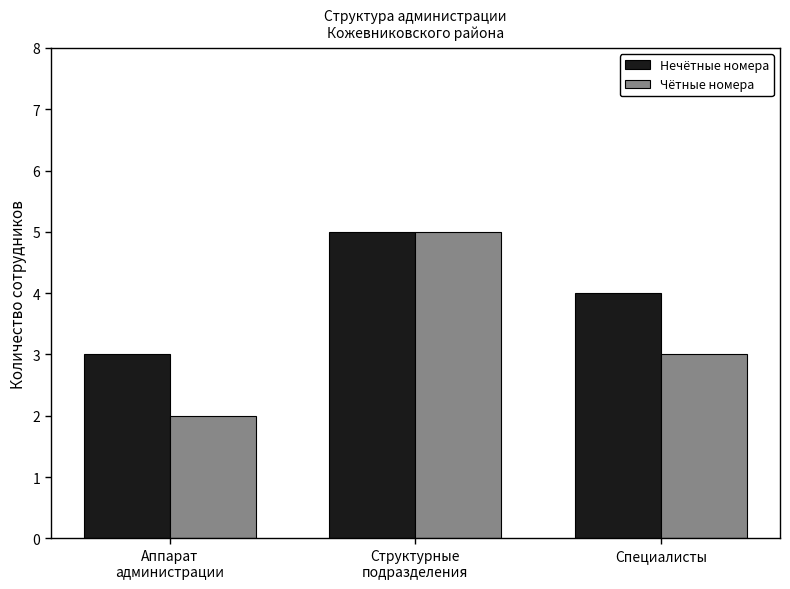

True or false: Нечётные номера has a value of 4 at Аппарат
администрации.

False